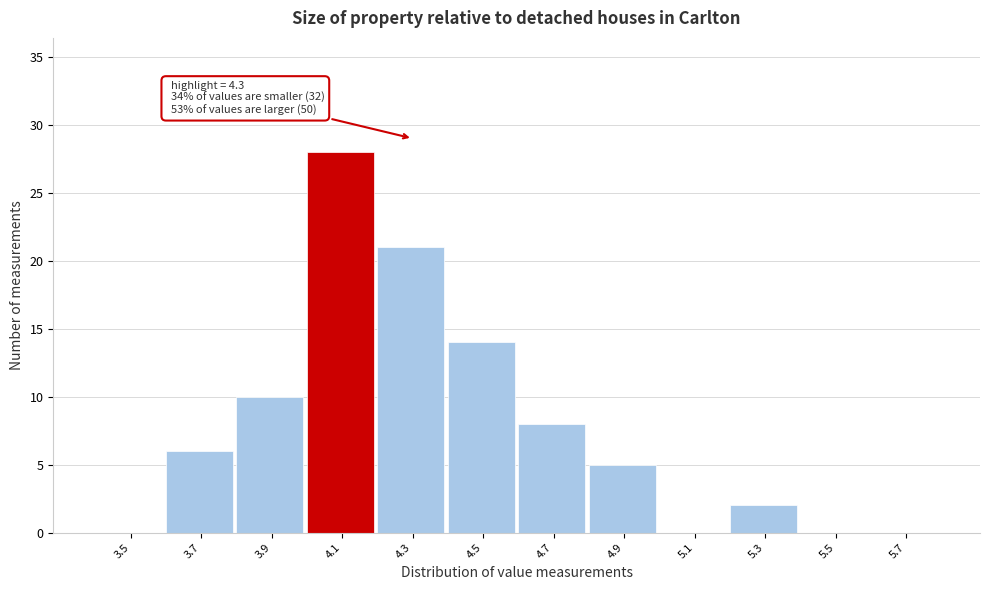

Reading left to right, extract all data points from this chart.

3.5=0	3.7=6	3.9=10	4.1=28	4.3=21	4.5=14	4.7=8	4.9=5	5.1=0	5.3=2	5.5=0	5.7=0